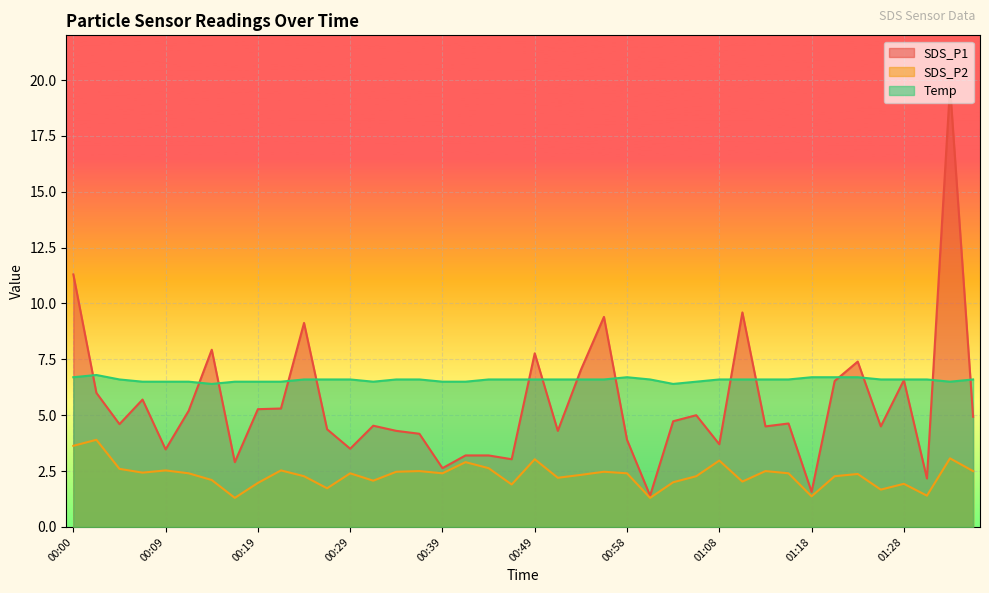

Reading left to right, what are all the values shown in this chart?

SDS_P1: 11.3	6.0	4.6	5.7	3.5	5.2	7.9	2.9	5.3	5.3	9.1	4.4	3.5	4.5	4.3	4.2	2.6	3.2	3.2	3.0	7.8	4.3	7.0	9.4	3.9	1.4	4.7	5.0	3.7	9.6	4.5	4.6	1.6	6.5	7.4	4.5	6.6	2.2	19.7	4.9
SDS_P2: 3.6	3.9	2.6	2.4	2.5	2.4	2.1	1.3	2.0	2.5	2.3	1.7	2.4	2.1	2.5	2.5	2.4	2.9	2.6	1.9	3.0	2.2	2.3	2.5	2.4	1.3	2.0	2.3	3.0	2.0	2.5	2.4	1.4	2.3	2.4	1.7	1.9	1.4	3.1	2.5
Temp: 6.7	6.8	6.6	6.5	6.5	6.5	6.4	6.5	6.5	6.5	6.6	6.6	6.6	6.5	6.6	6.6	6.5	6.5	6.6	6.6	6.6	6.6	6.6	6.6	6.7	6.6	6.4	6.5	6.6	6.6	6.6	6.6	6.7	6.7	6.7	6.6	6.6	6.6	6.5	6.6